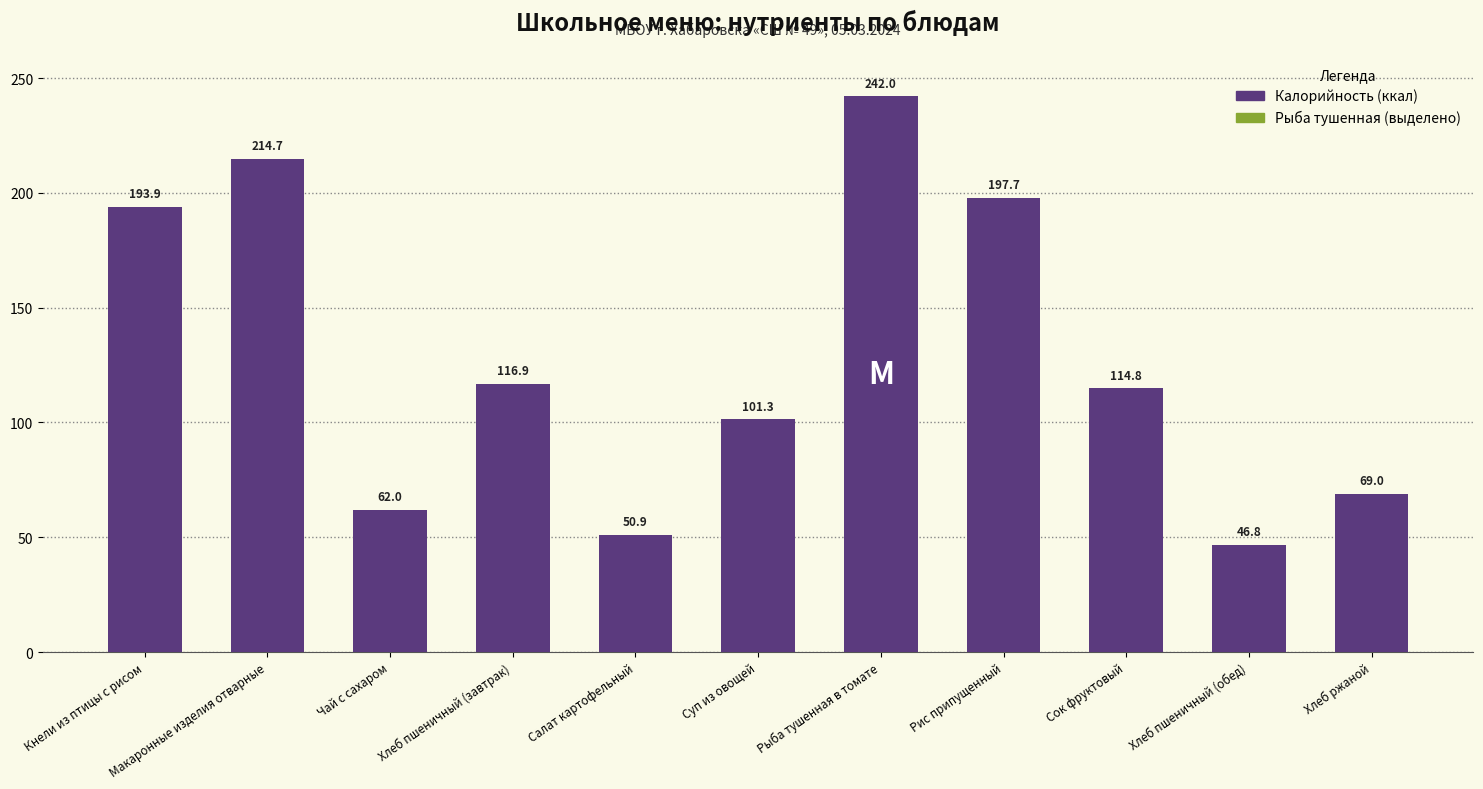

Approximately how many times larger is the value at Суп из овощей compared to Салат картофельный?

2.0